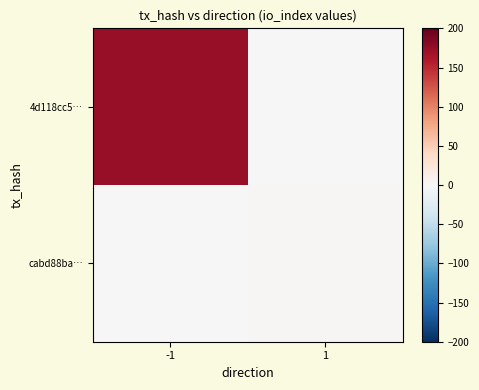

Reading left to right, list all the values displayed in this chart.

4d118cc5…: -1=174	1=0
cabd88ba…: -1=0	1=2